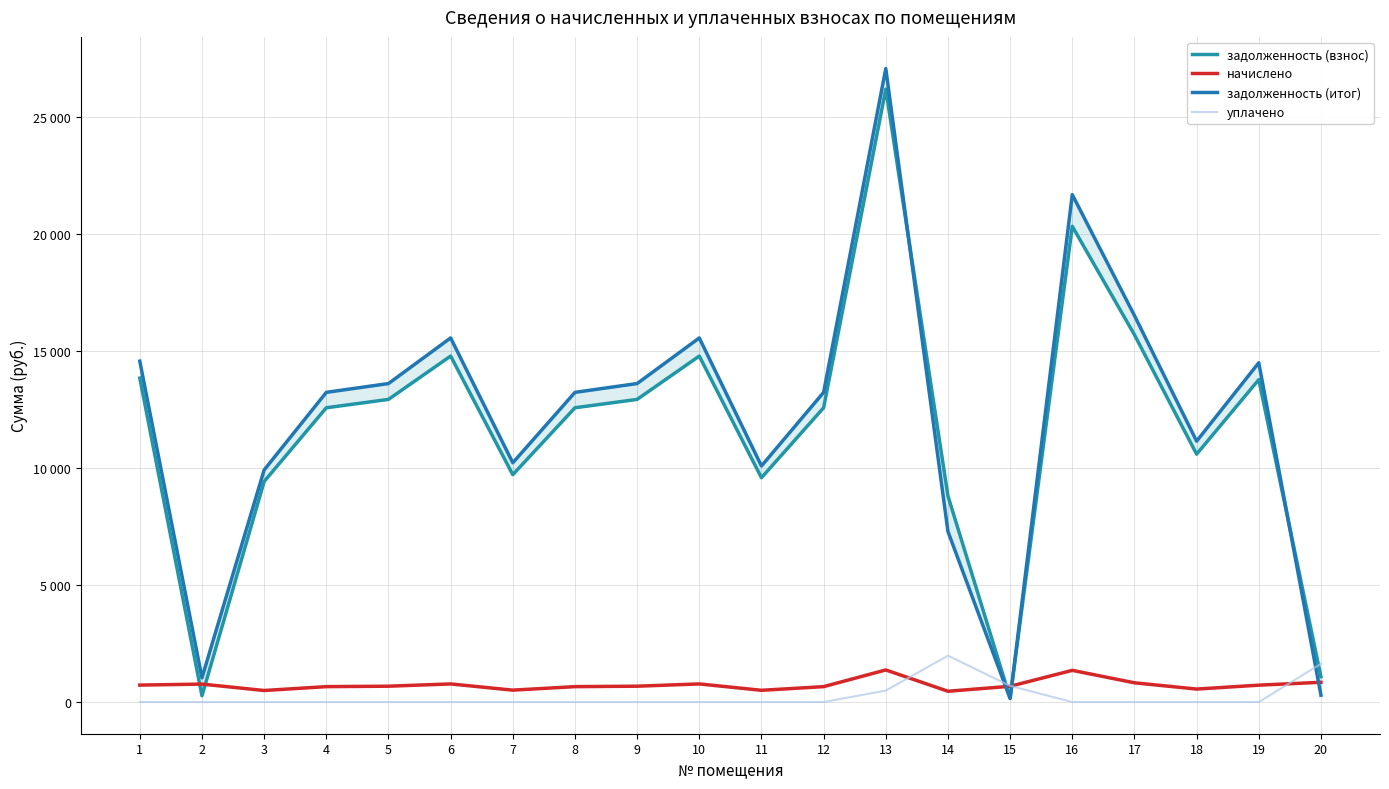

The value of начислено at 20 is 1487.2. True or false?

False